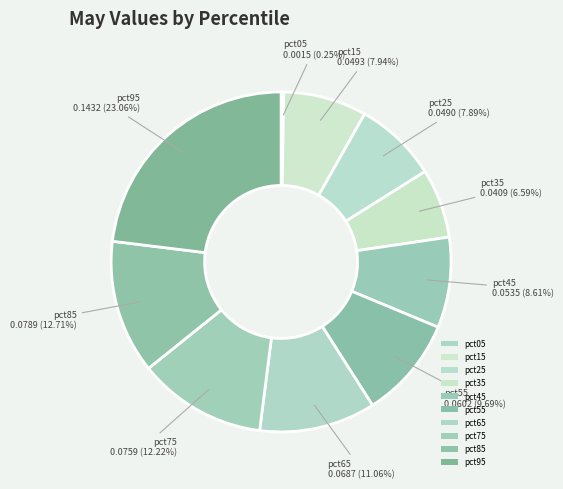

Does pct45 account for over 50% of the chart?

No